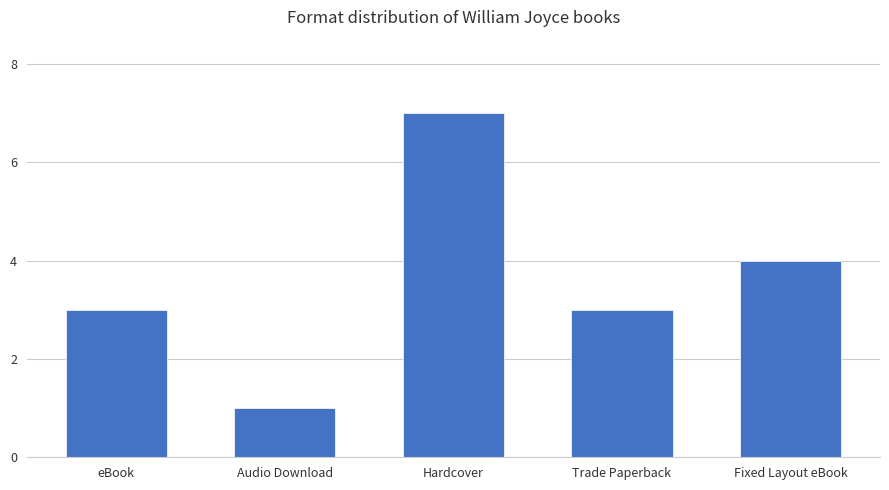

What is the difference between the second highest and second lowest values?

1